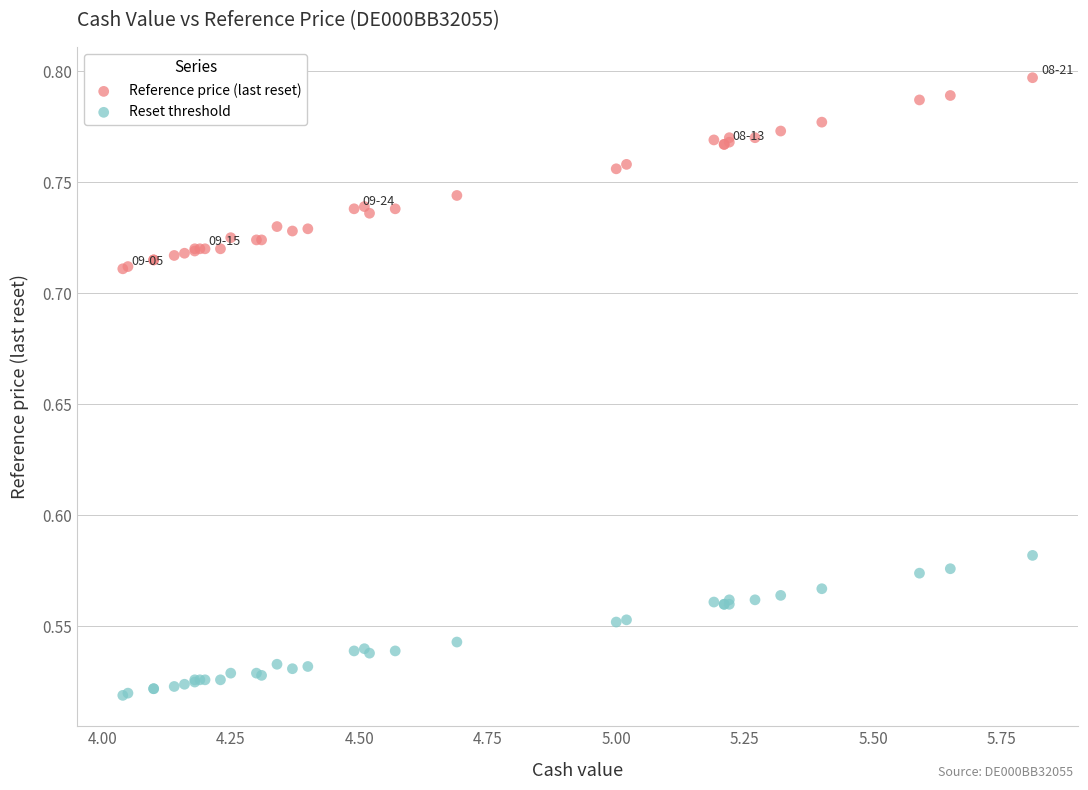

Which series has the widest spread of Y values?

Reference price (last reset)